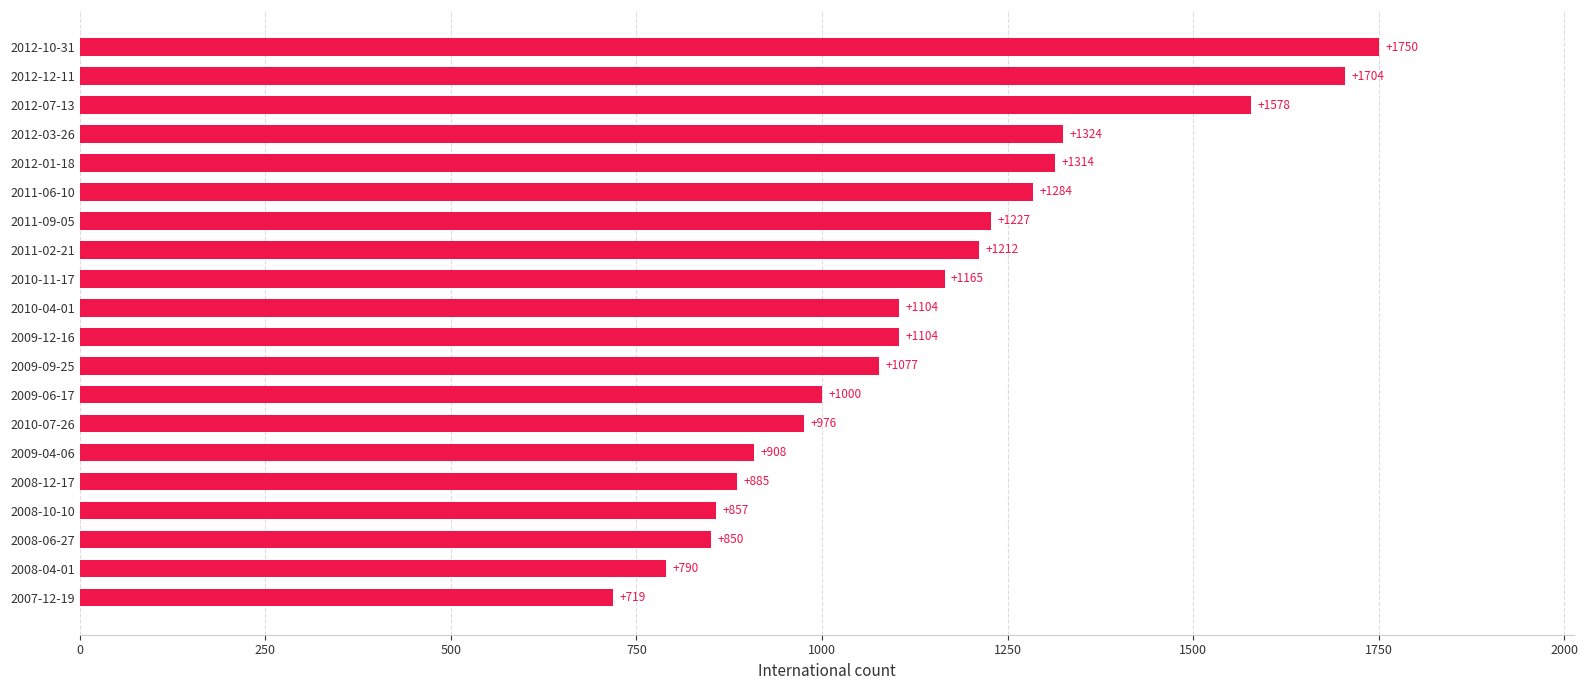

Between 2010-07-26 and 2008-06-27, which is larger?

2010-07-26